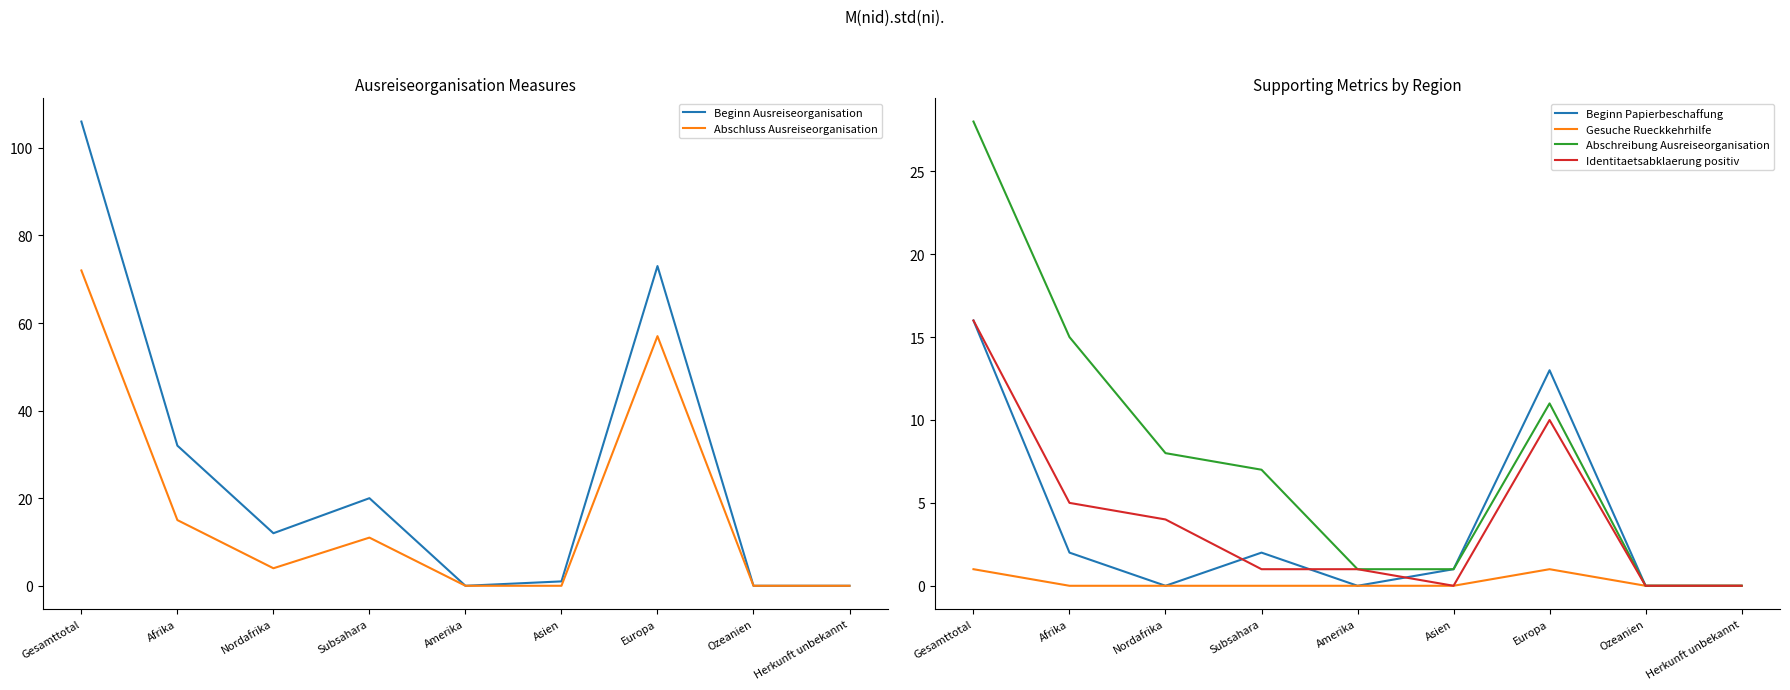

True or false: Beginn Ausreiseorganisation and Abschluss Ausreiseorganisation cross at least once.

False